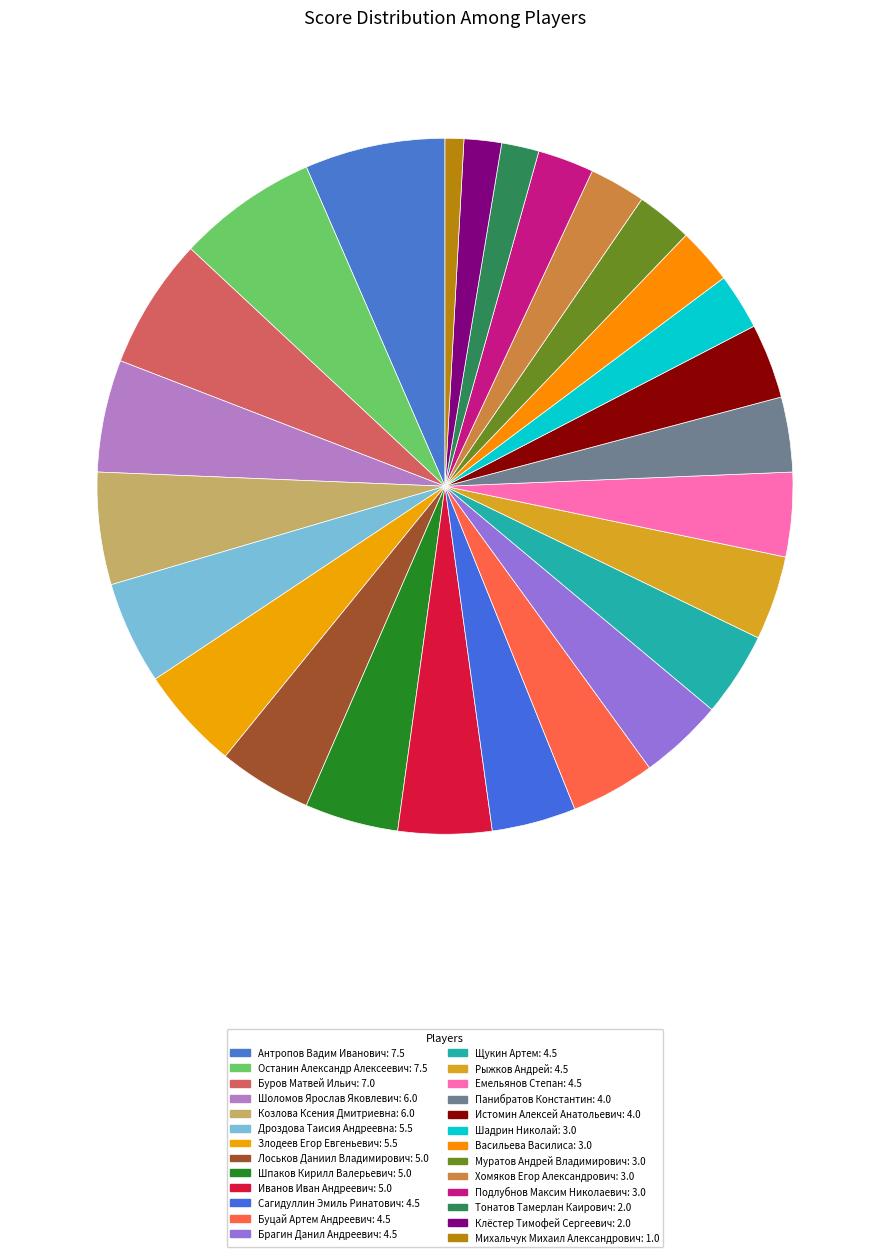

Is there any slice that represents more than half of the pie?

No